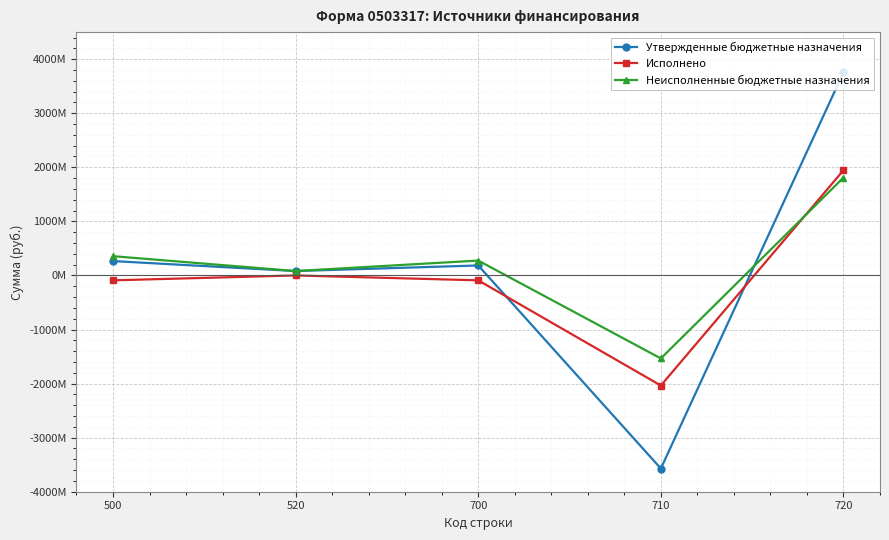

In Утвержденные бюджетные назначения, how many points are higher than both neighbors (excluding endpoints)?

1